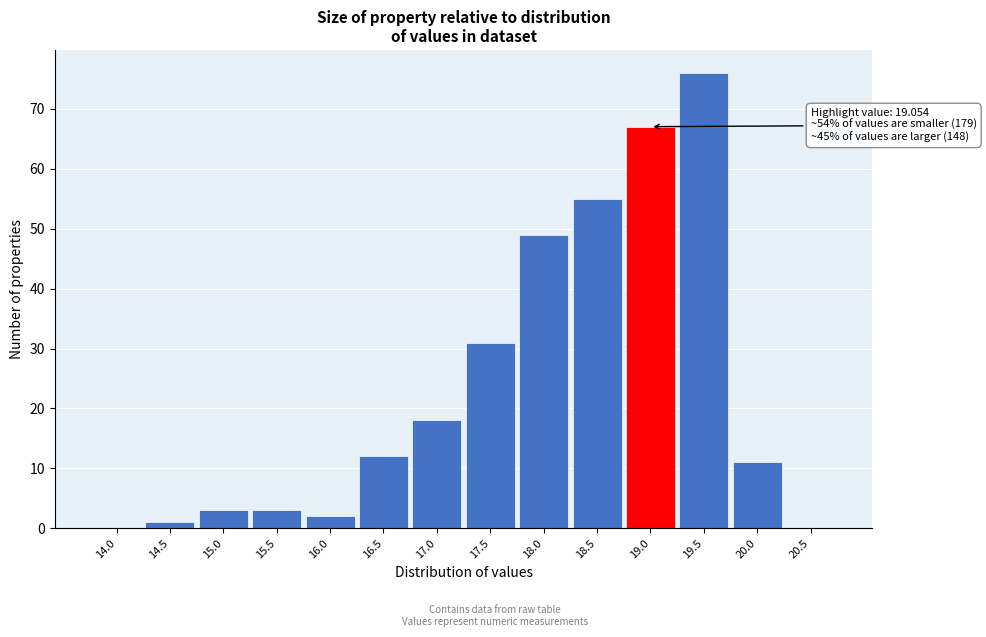

Reading left to right, what are all the values shown in this chart?

14.0=0	14.5=1	15.0=3	15.5=3	16.0=2	16.5=12	17.0=18	17.5=31	18.0=49	18.5=55	19.0=67	19.5=76	20.0=11	20.5=0